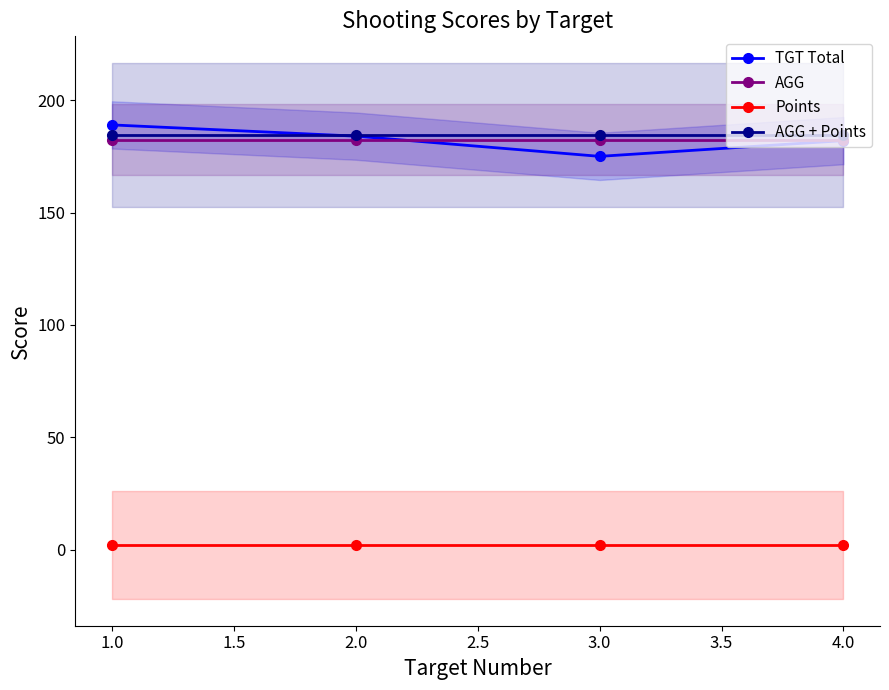

What is the value of the AGG point at the 4th from the left?

182.5